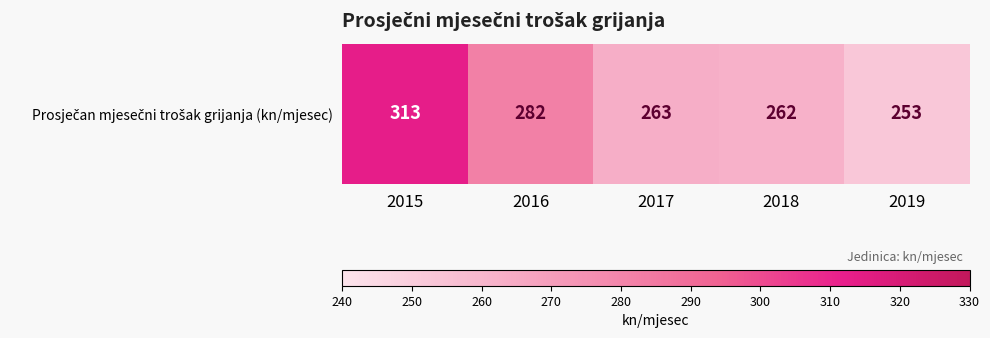

Which category has the lowest value across all series?

2019